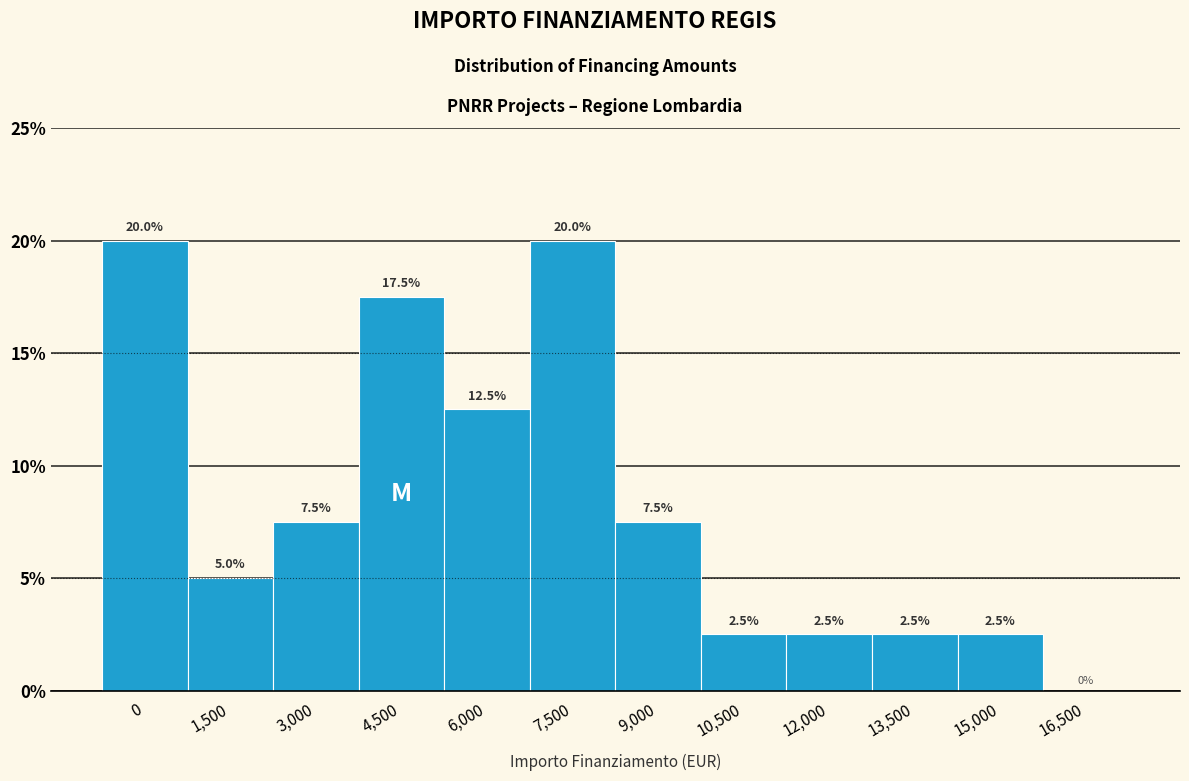

Reading left to right, extract all data points from this chart.

0=20.0	1,500=5.0	3,000=7.5	4,500=17.5	6,000=12.5	7,500=20.0	9,000=7.5	10,500=2.5	12,000=2.5	13,500=2.5	15,000=2.5	16,500=0.0